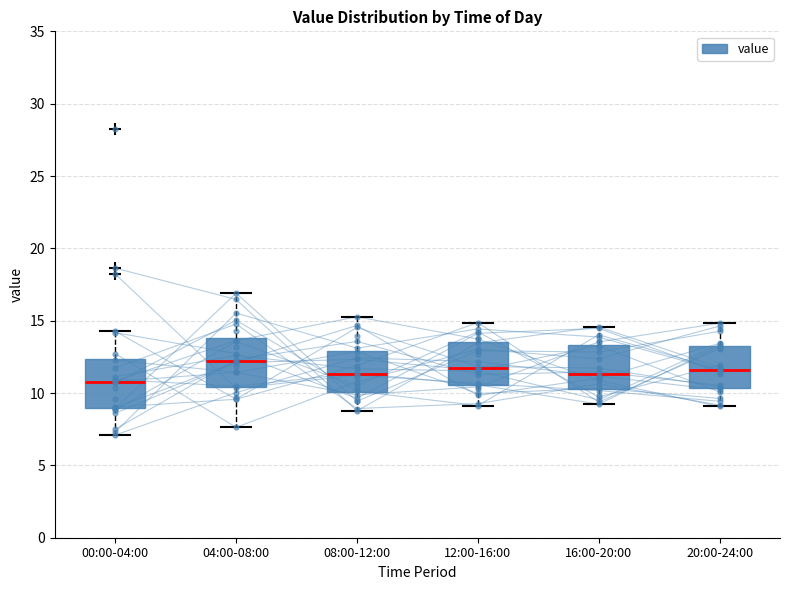

Reading left to right, read every box against the y-axis: the position of its median line, the range the box covers, and the ends of its whiskers. The values are not printed on the chart, so give them approximately, as read against the axis.

00:00-04:00: median 11.0, box 9.0 to 12.5, whiskers 7.0 to 14.5
04:00-08:00: median 12.0, box 10.5 to 14.0, whiskers 7.5 to 17.0
08:00-12:00: median 11.5, box 10.0 to 13.0, whiskers 9.0 to 15.5
12:00-16:00: median 11.5, box 10.5 to 13.5, whiskers 9.0 to 15.0
16:00-20:00: median 11.5, box 10.5 to 13.5, whiskers 9.0 to 14.5
20:00-24:00: median 11.5, box 10.5 to 13.5, whiskers 9.0 to 15.0